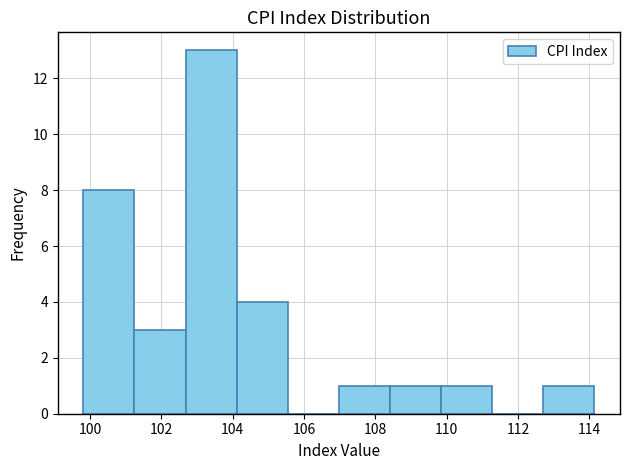

Reading left to right, transcribe this chart: for each bar, give the range it covers on the x-axis and its height. Neither the bar edges nor the heights are printed on the chart, so give them approximately, as read against the axes.

99.8 to 101.2: 8
101.2 to 102.6: 3
102.6 to 104.2: 13
104.2 to 105.6: 4
105.6 to 107.0: 0
107.0 to 108.4: 1
108.4 to 109.8: 1
109.8 to 111.2: 1
111.2 to 112.8: 0
112.8 to 114.2: 1